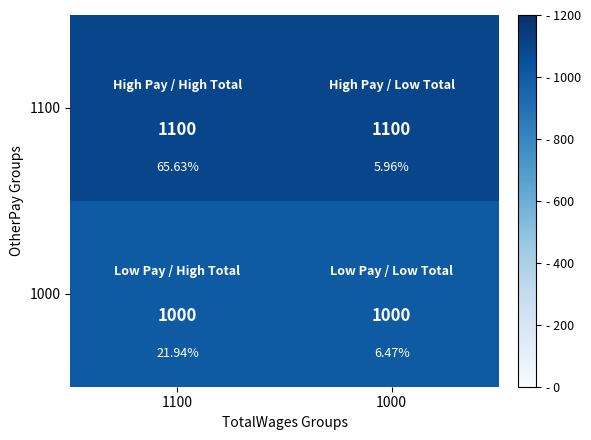

Between 1100 and 1000, which series saw the biggest shift?

1100